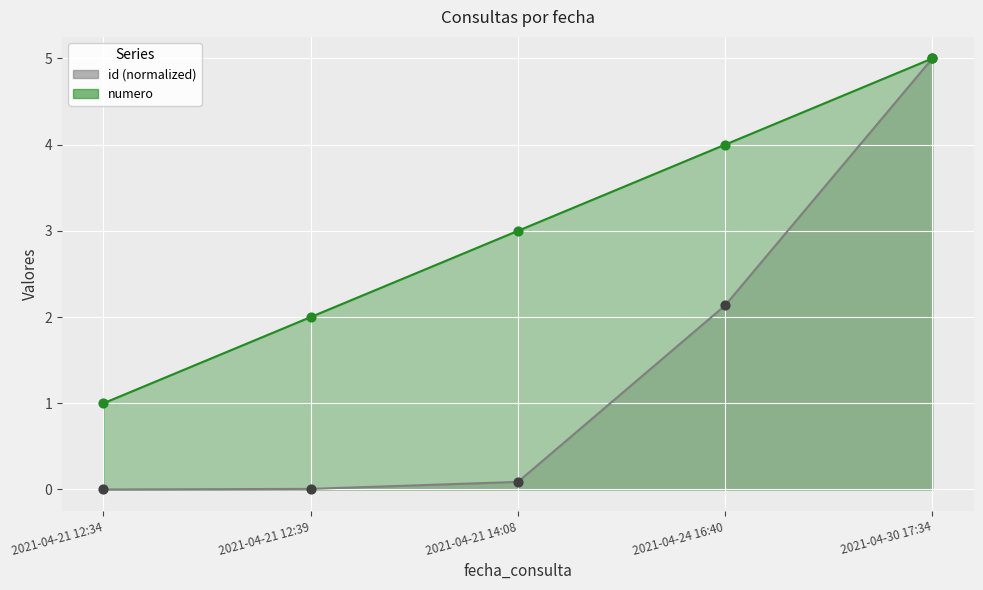

Which series reaches the maximum Y coordinate?

id